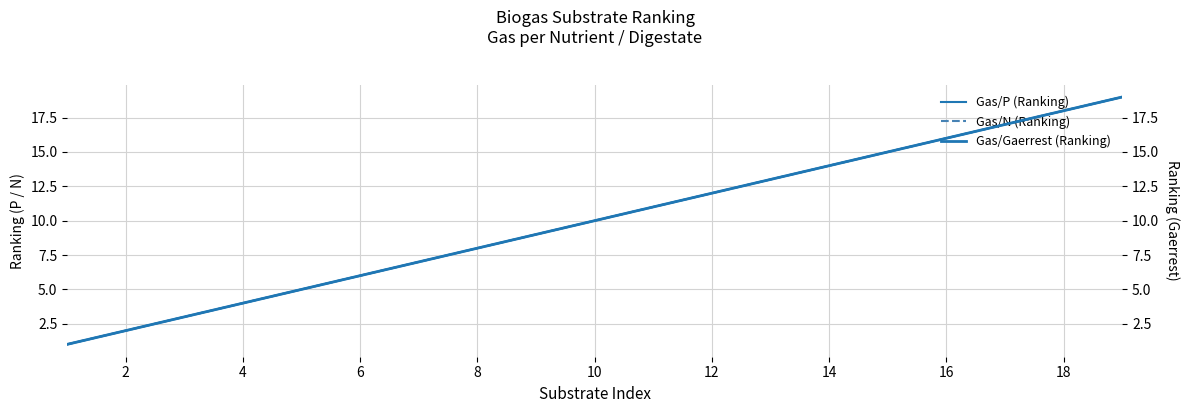

Does the chart have visible grid lines?

Yes